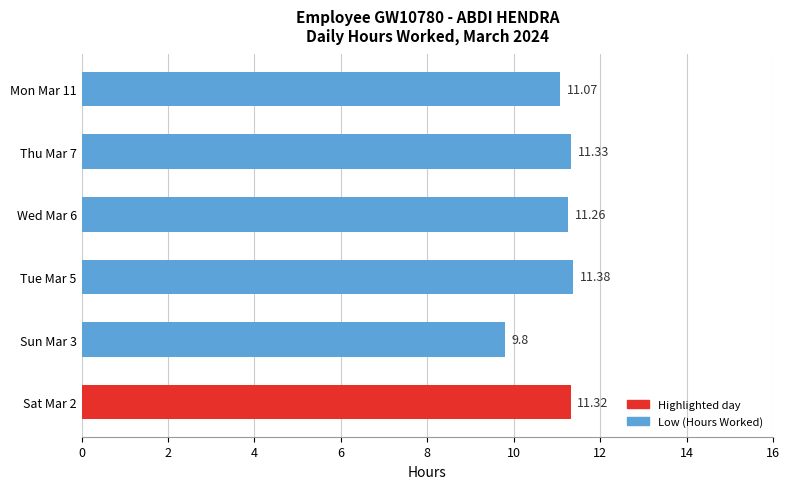

What is the sum of all values?

66.2